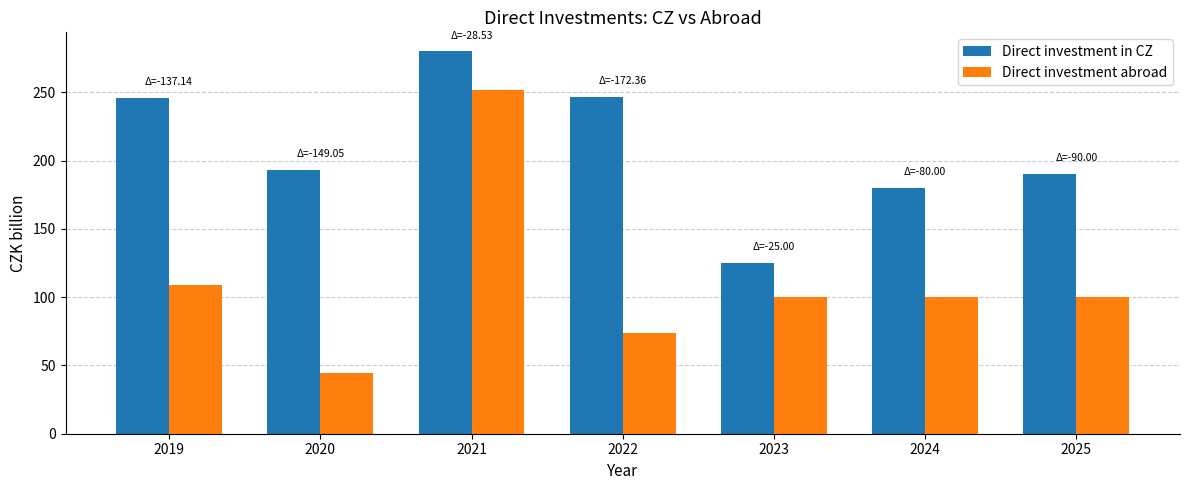

The value of Direct investment in CZ at 2025 is 247.5. True or false?

False